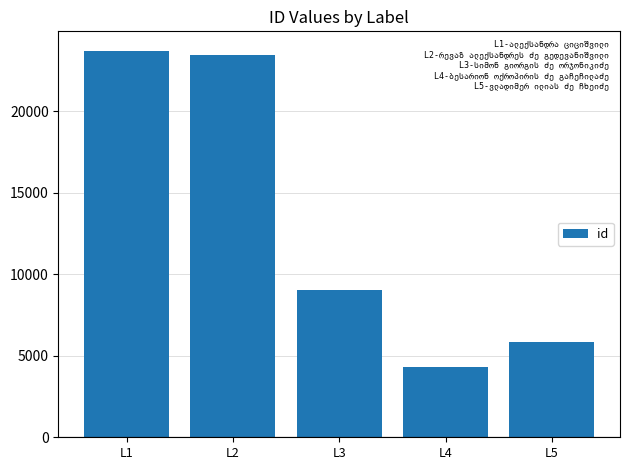

Does the chart contain any negative values?

No